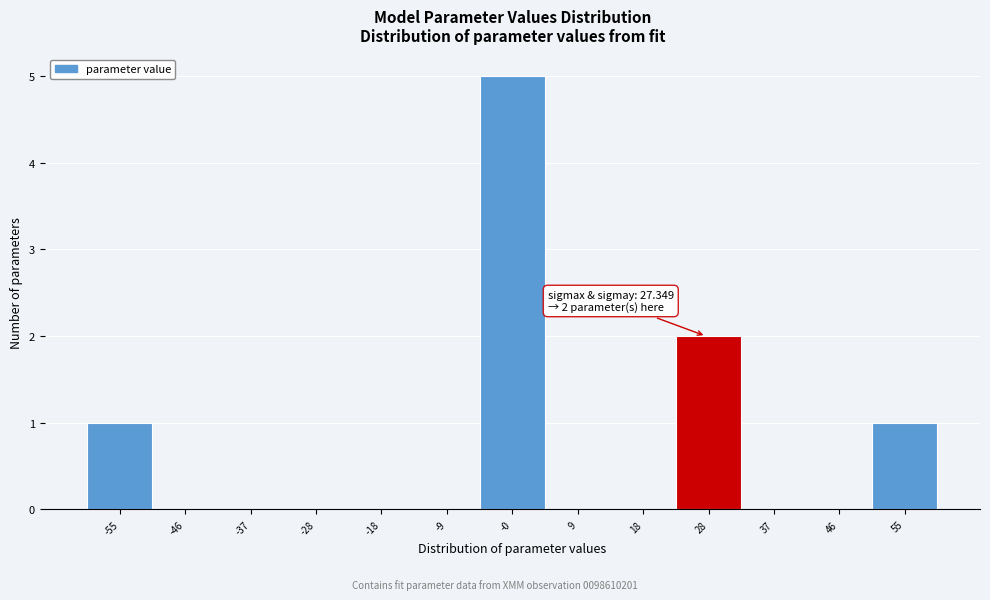

Which range on the x-axis has the tallest bar?

-5 to 5